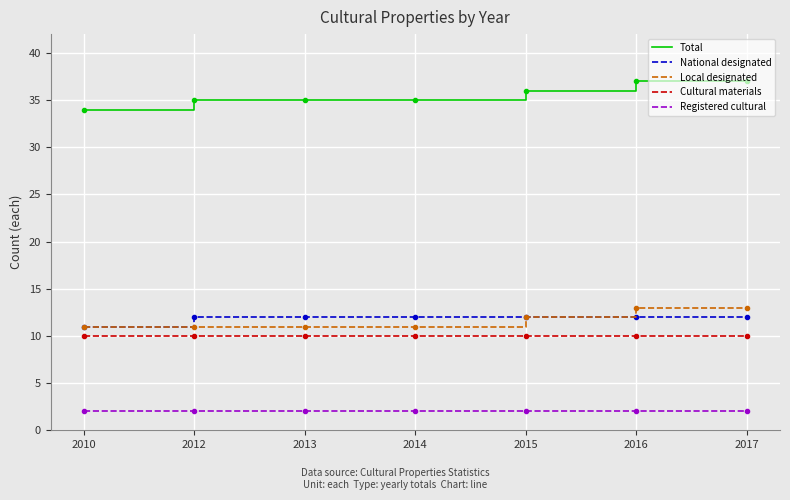

Is this an area chart (filled region under the line)?

No